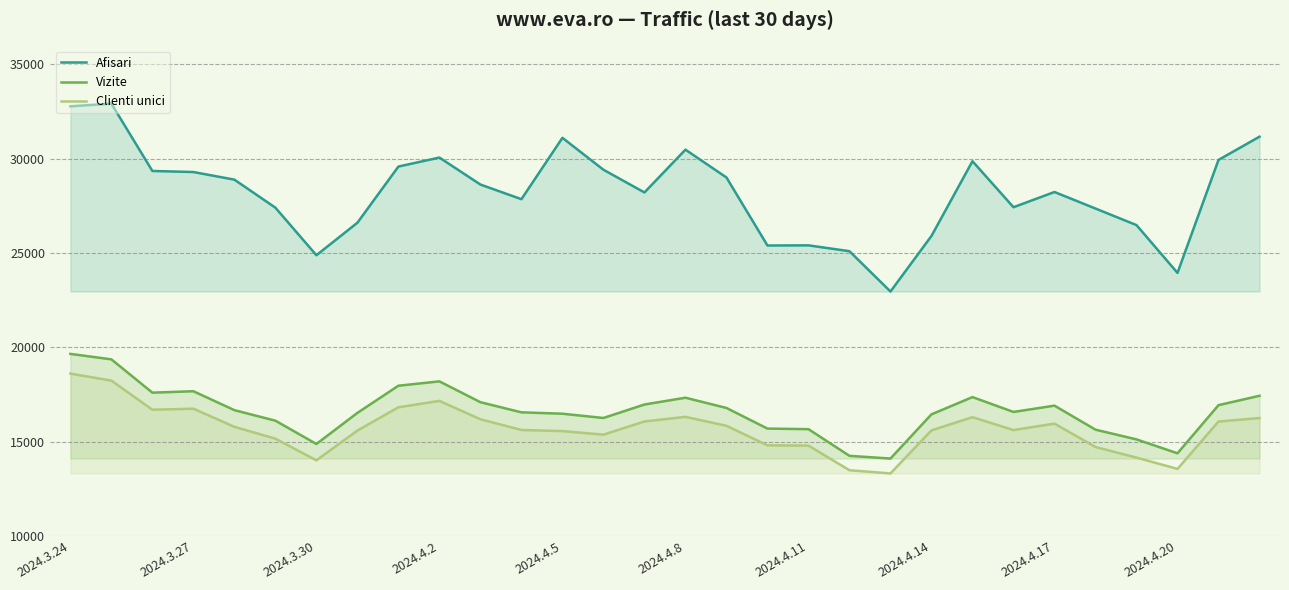

At which label does Clienti unici first exceed 15787?

2024.3.24